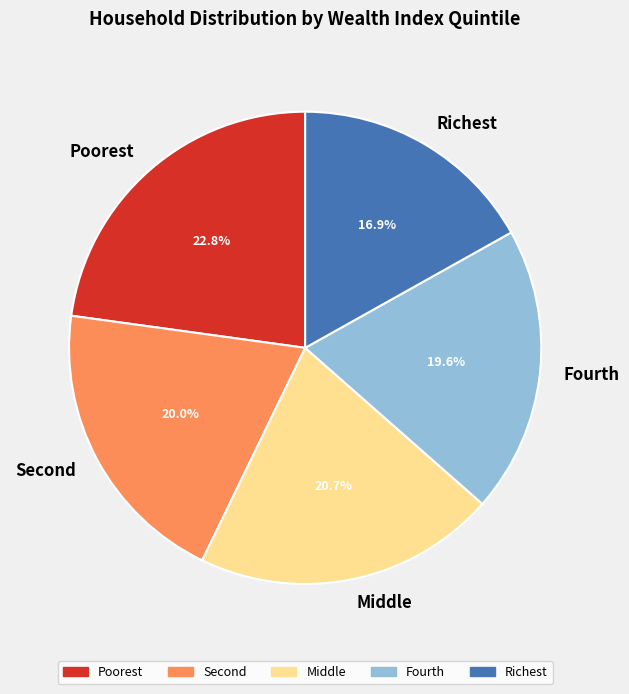

Do Middle and Richest together represent more than half of the pie?

No